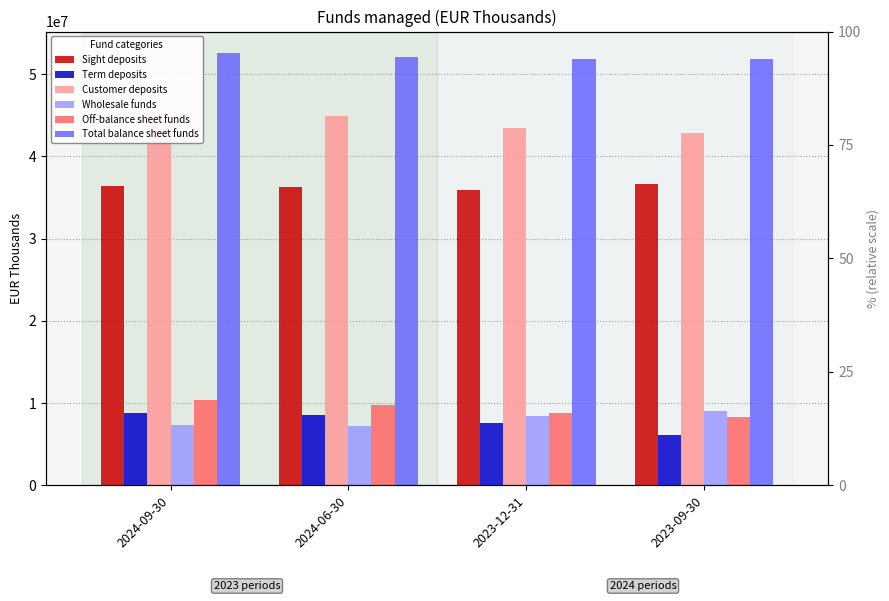

How many categories are shown in the chart?

4